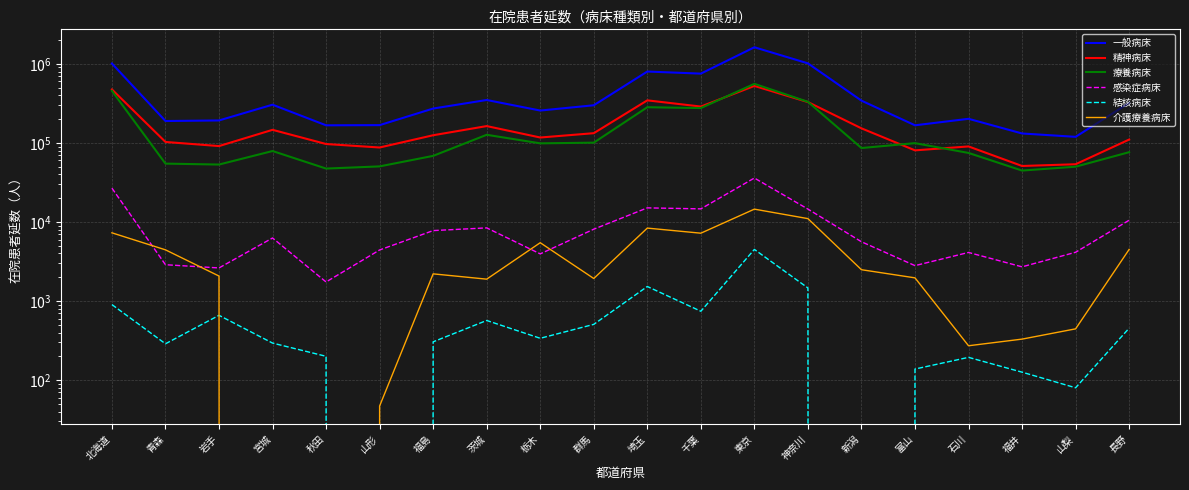

Which series has the widest spread of values?

一般病床